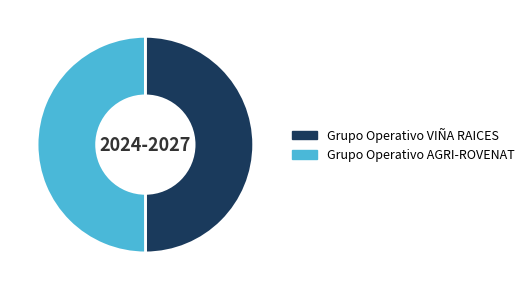

The Grupo Operativo VIÑA RAICES slice represents 50% of the pie. True or false?

True